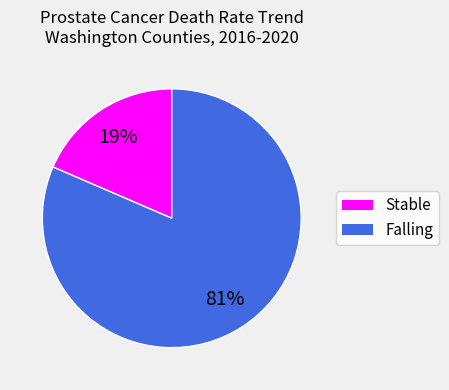

To the nearest percent, what is the average slice percentage?

50%